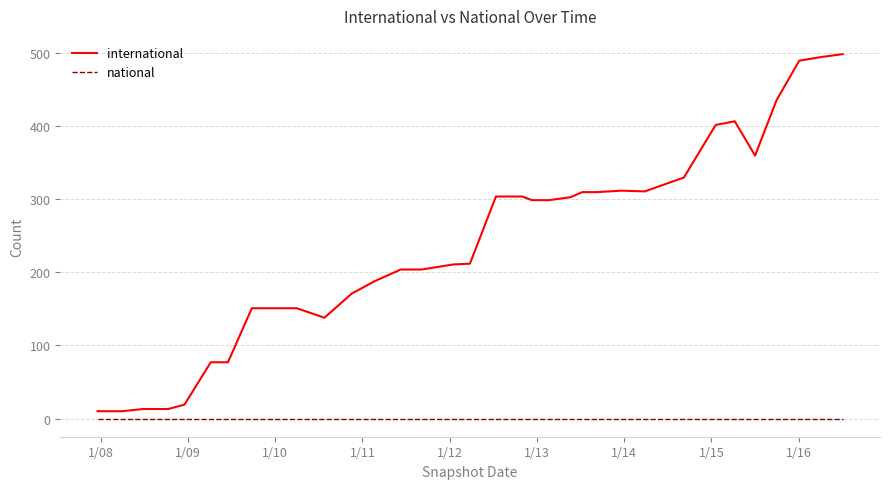

Which series has the largest total across all categories?

international